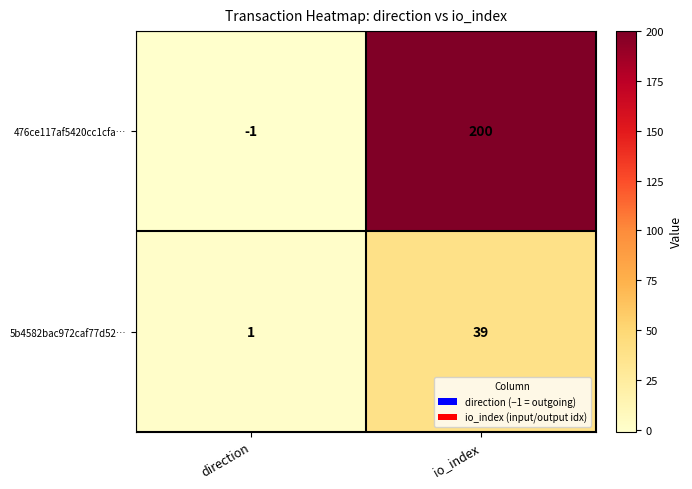

What is the sum of the 476ce117af5420cc1cfa… values at io_index and direction?

199